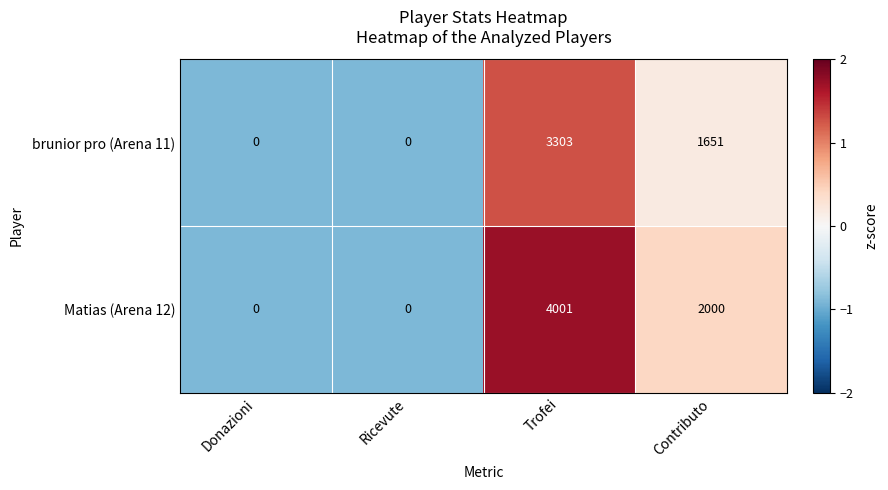

What is the highest value of the brunior pro (Arena 11) series?

3303